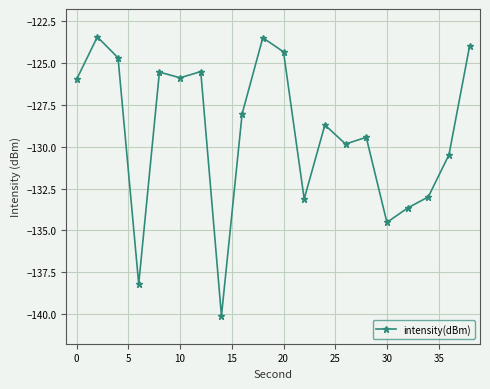

What is the difference between the maximum and minimum values?

16.7